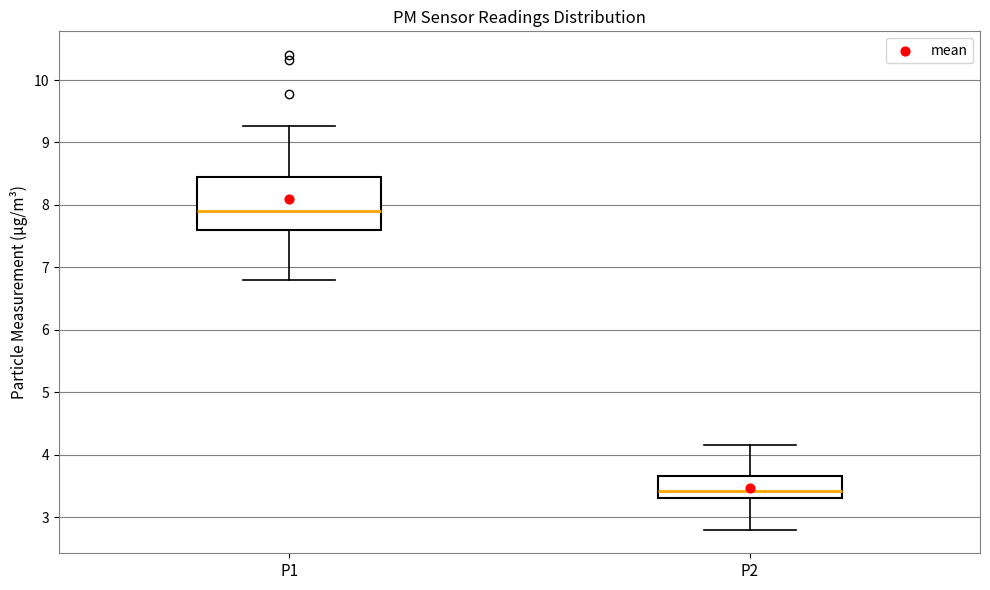

Reading left to right, transcribe this box plot: for each box, give where its median line is, the range the box spans, and where its two whiskers end, as read against the y-axis. The values are not printed on the chart, so give them approximately, as read against the axis.

P1: median 7.9, box 7.6 to 8.4, whiskers 6.8 to 9.3
P2: median 3.4, box 3.3 to 3.7, whiskers 2.8 to 4.2